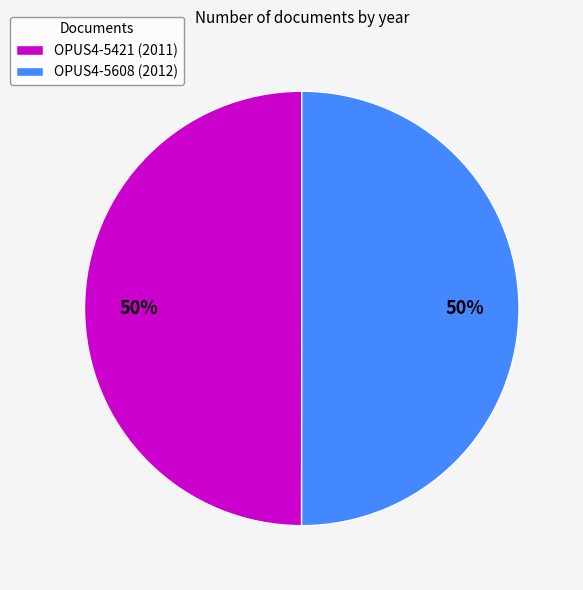

What percentage is the OPUS4-5421 slice, to the nearest percent?

50%